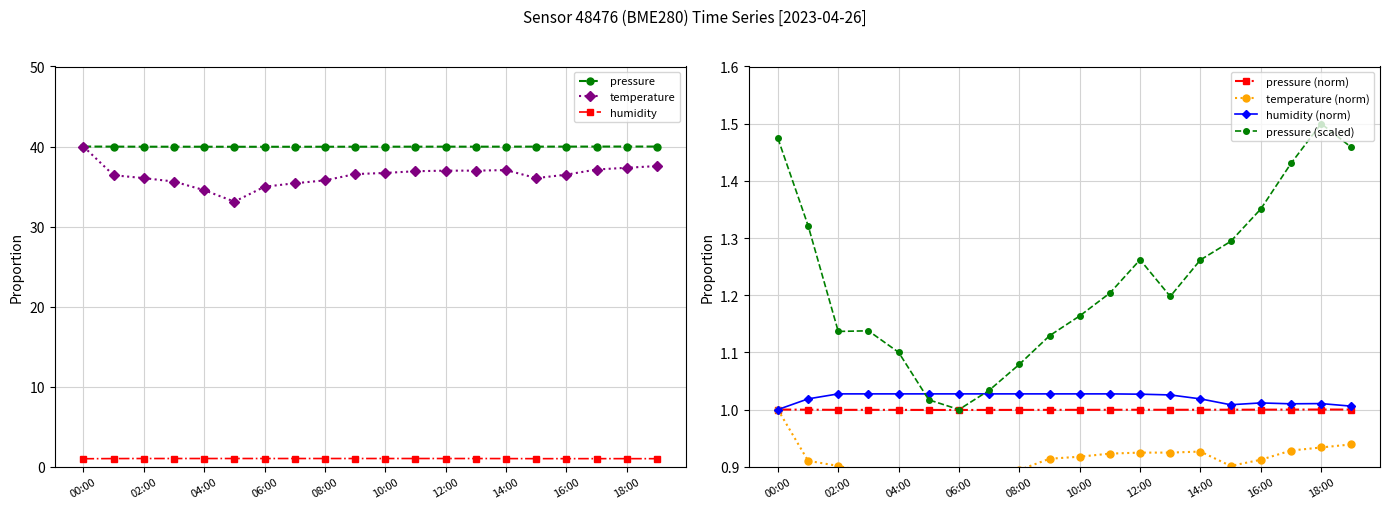

True or false: temperature has more than 2 interior local peaks.

False